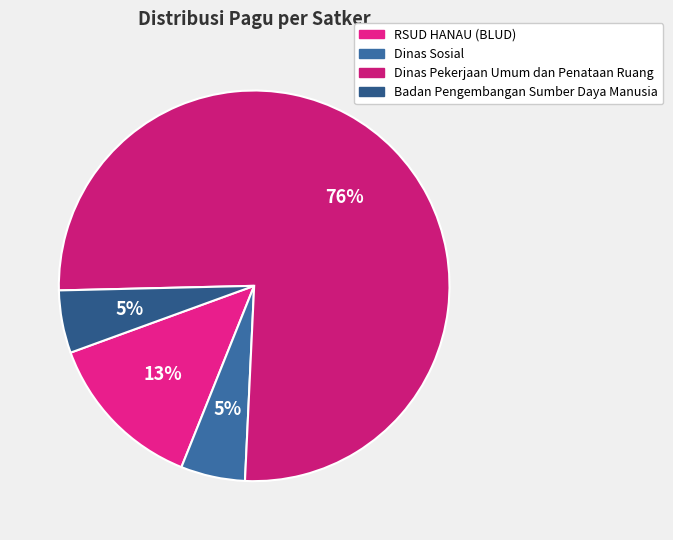

What is the largest slice in the pie chart?

Dinas Pekerjaan Umum dan Penataan Ruang